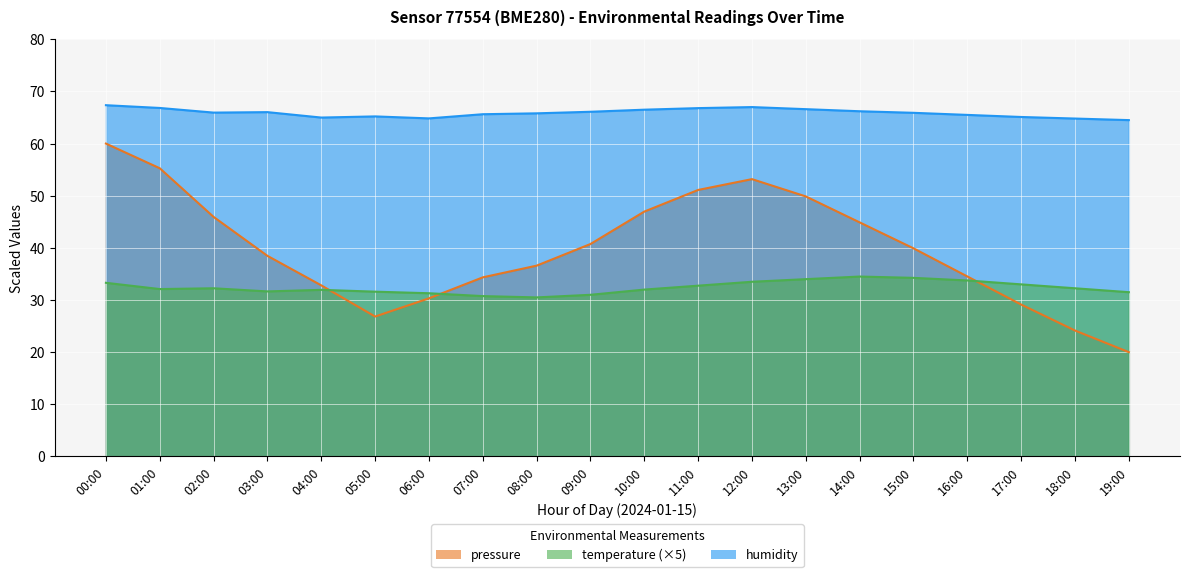

Read the humidity value at 15:00.

65.9